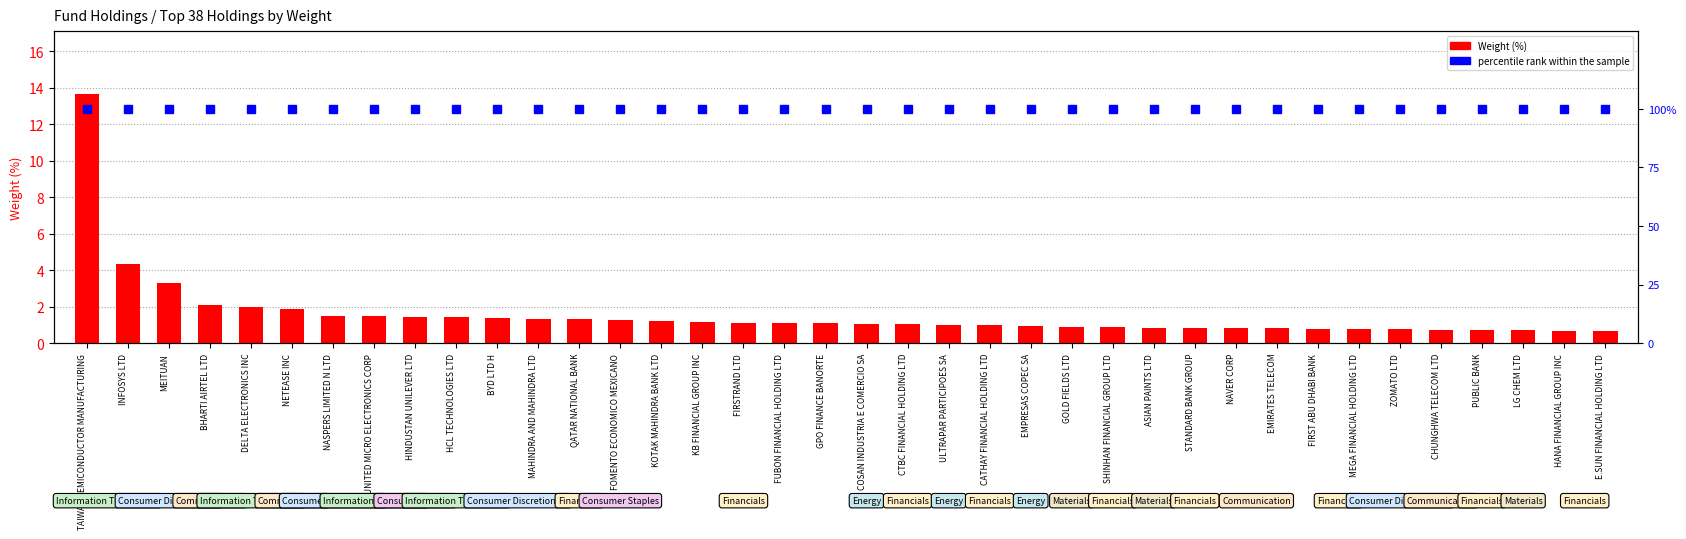

What is the difference between the second highest and minimum values in the Weight (%) series?

3.6